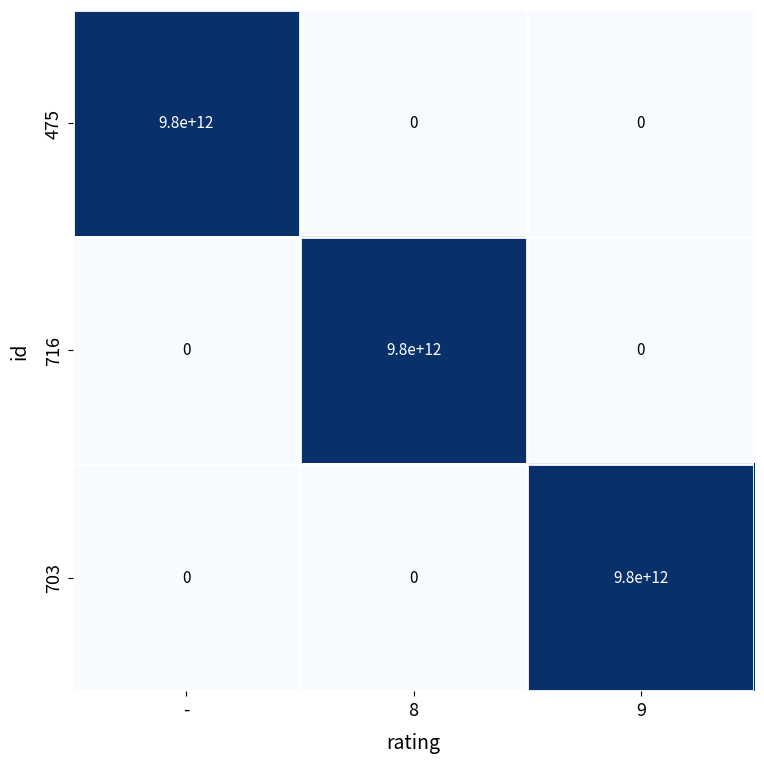

At how many categories does at least one series exceed 8530826678833?

3